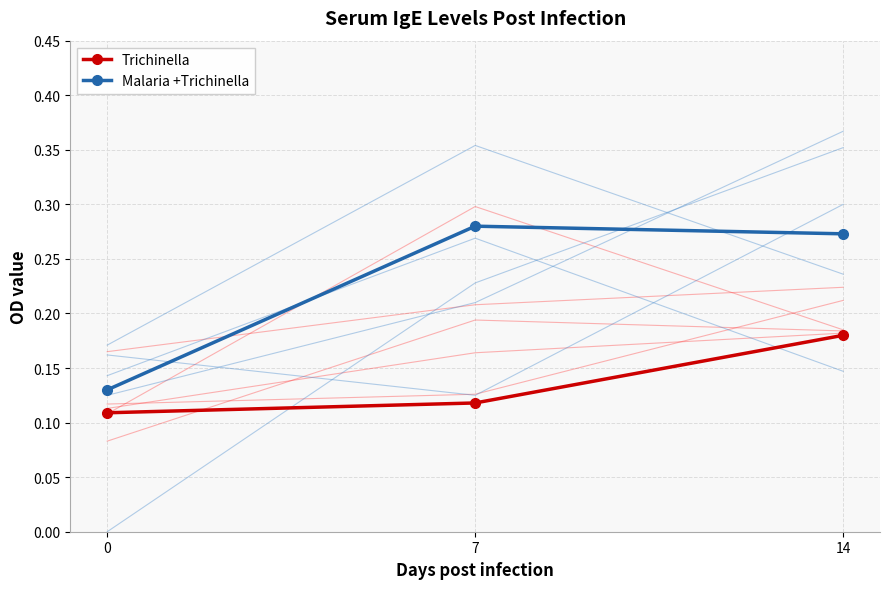

At how many categories does at least one series exceed 0?

3